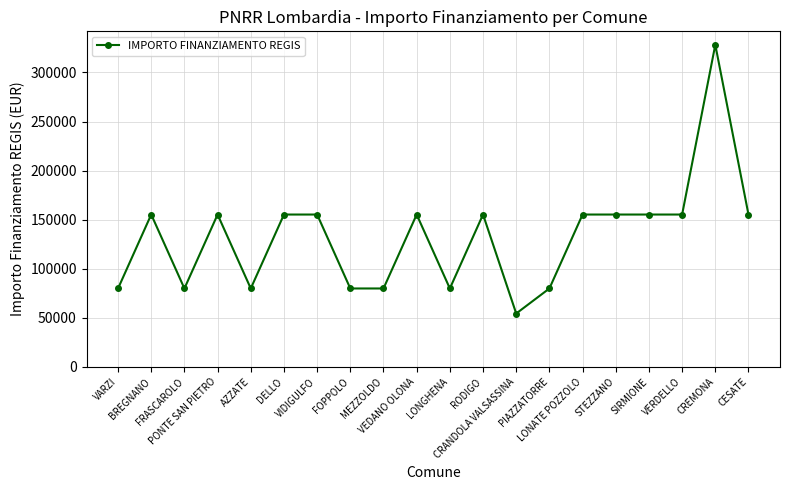

Does the chart have visible grid lines?

Yes